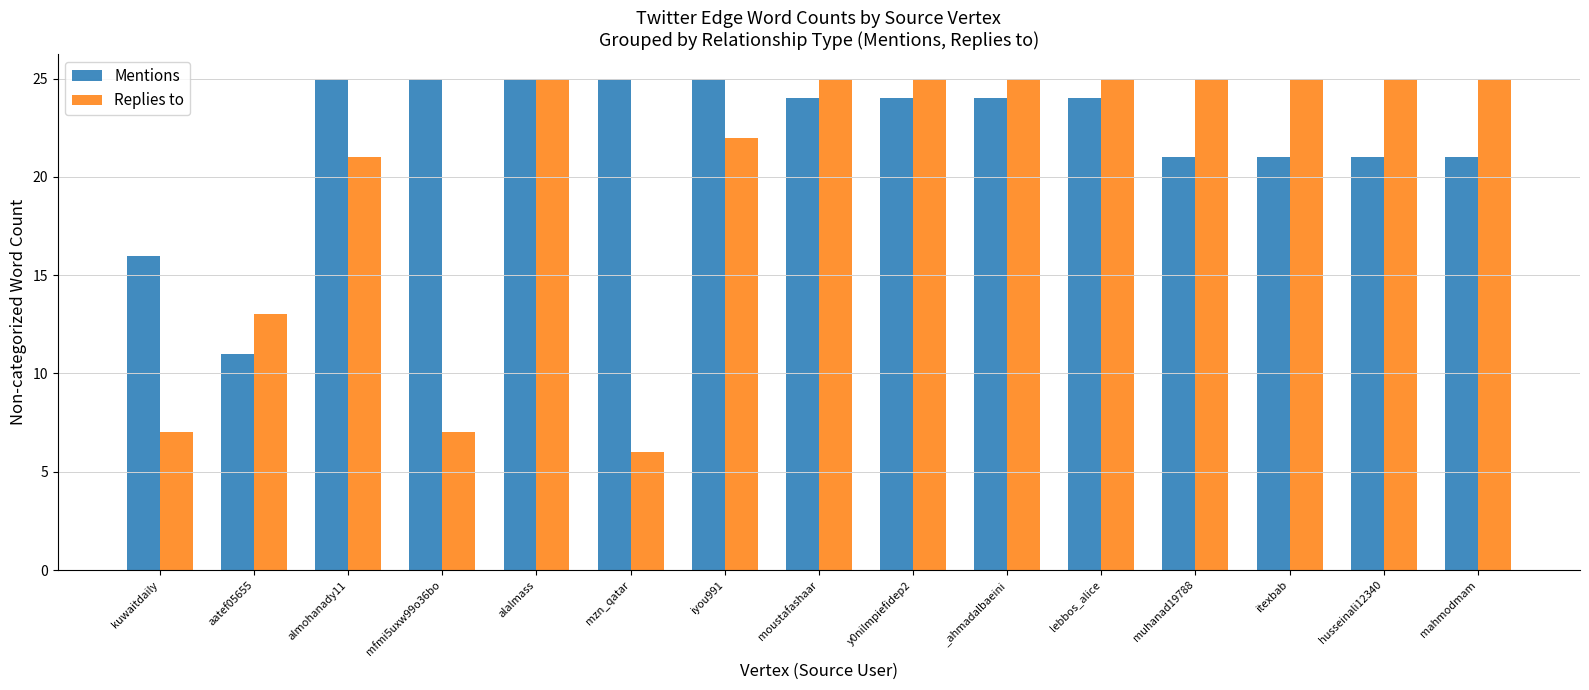

What is the difference between the maximum and minimum values in the Mentions series?

14